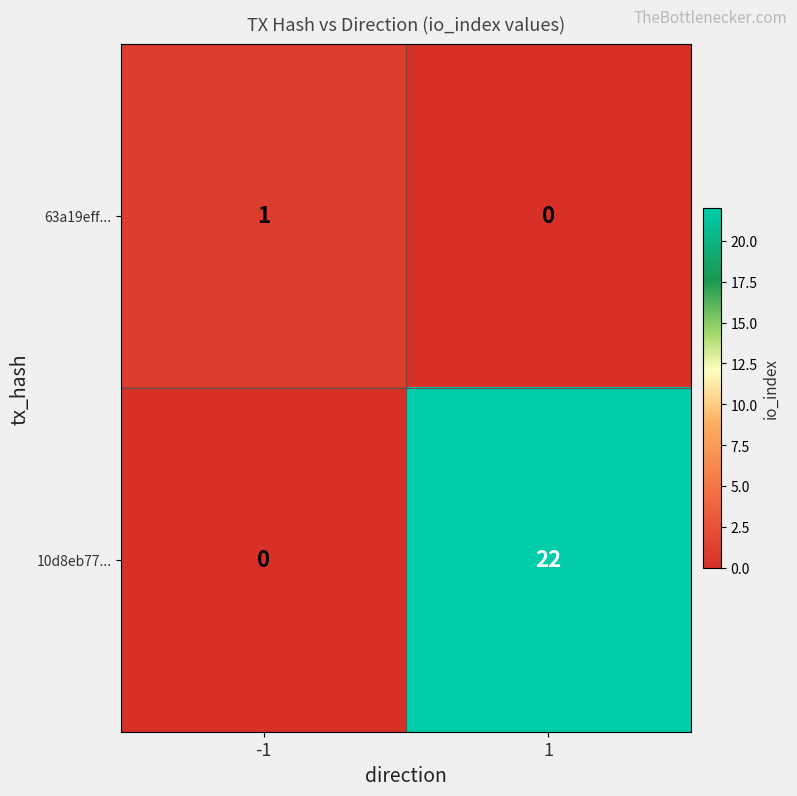

Is the value of 10d8eb77... at 1 greater than the value of 63a19eff... at -1?

Yes